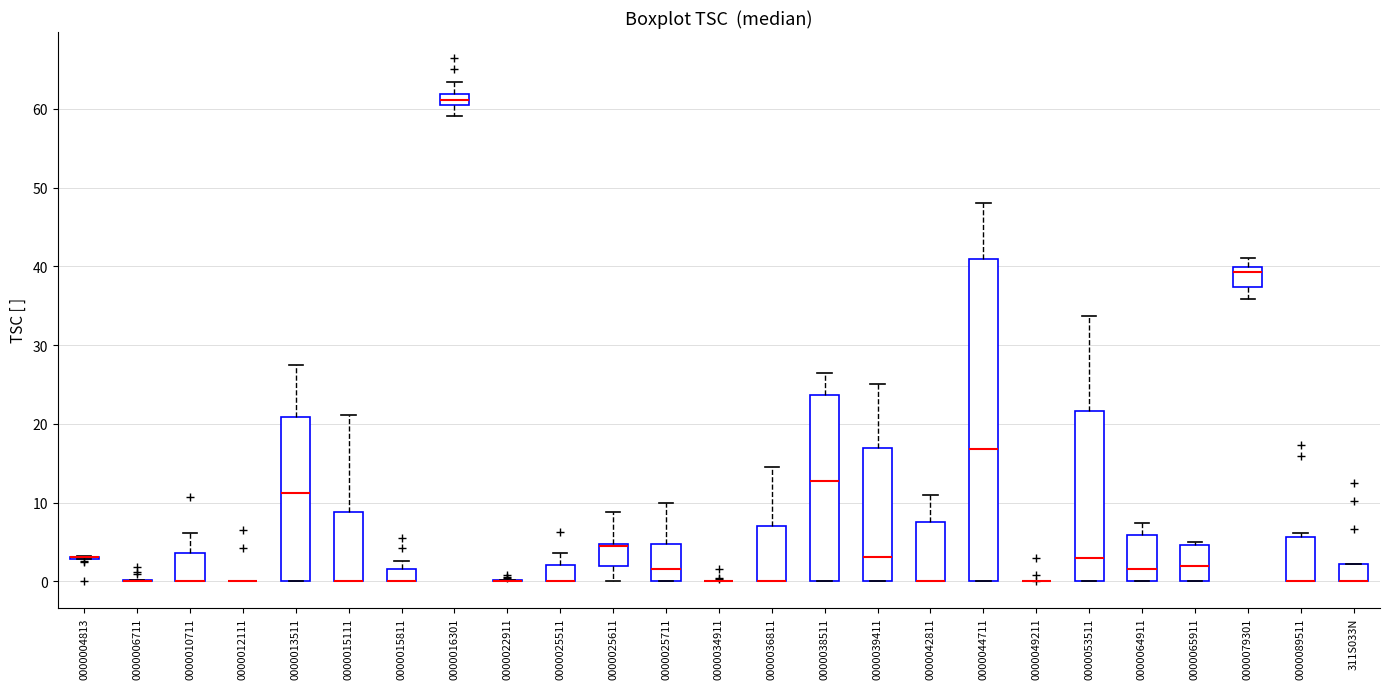

Where is the upper edge of the box for 0000079301 on the y-axis? The values are not printed on the chart, so give them approximately, as read against the axis.

40